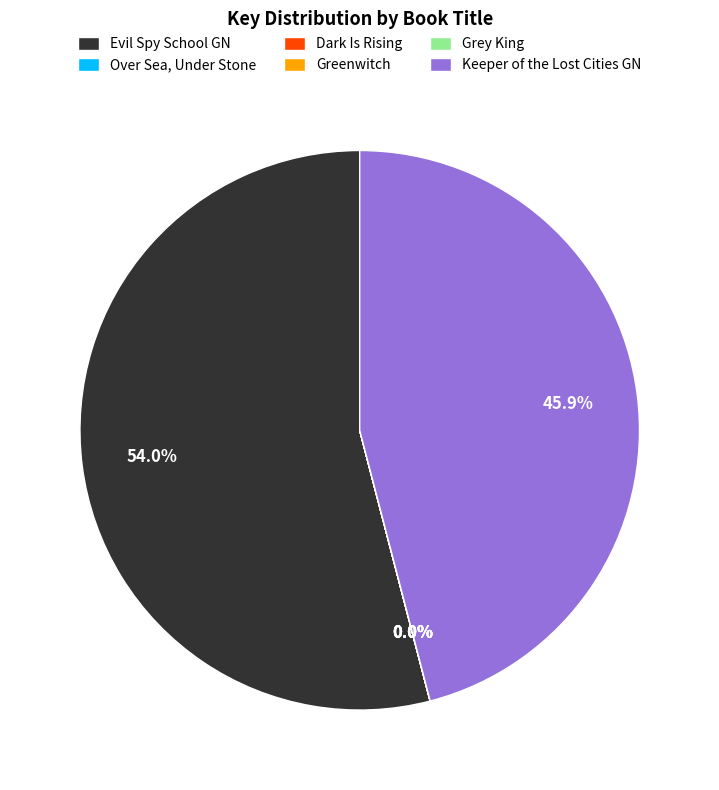

Does Evil Spy School GN account for over 50% of the chart?

Yes